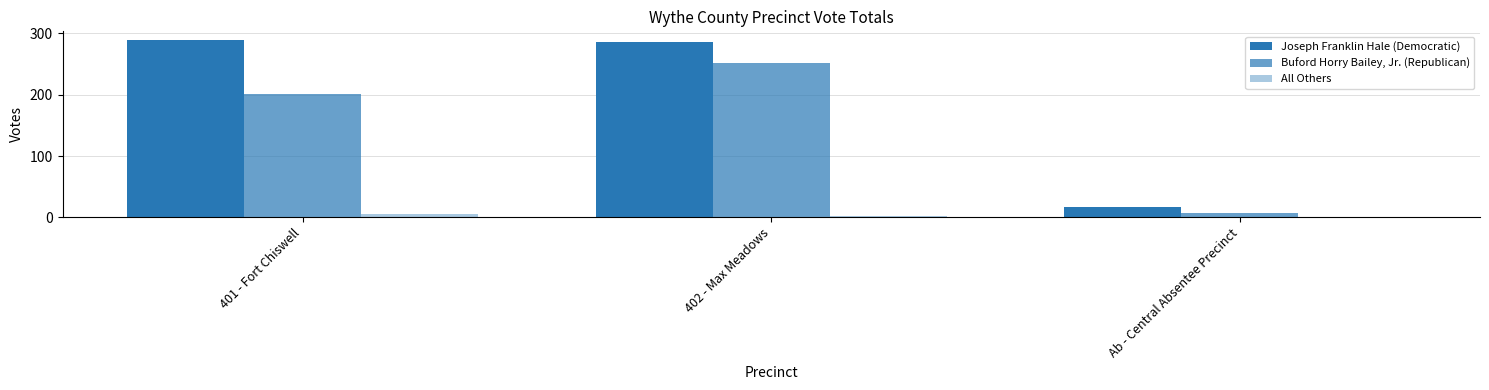

How many categories are shown in the chart?

3